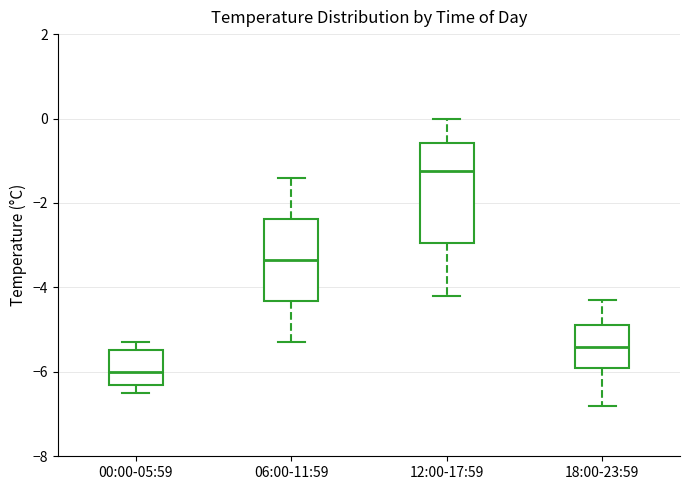

Which box's median line is the lowest?

00:00-05:59